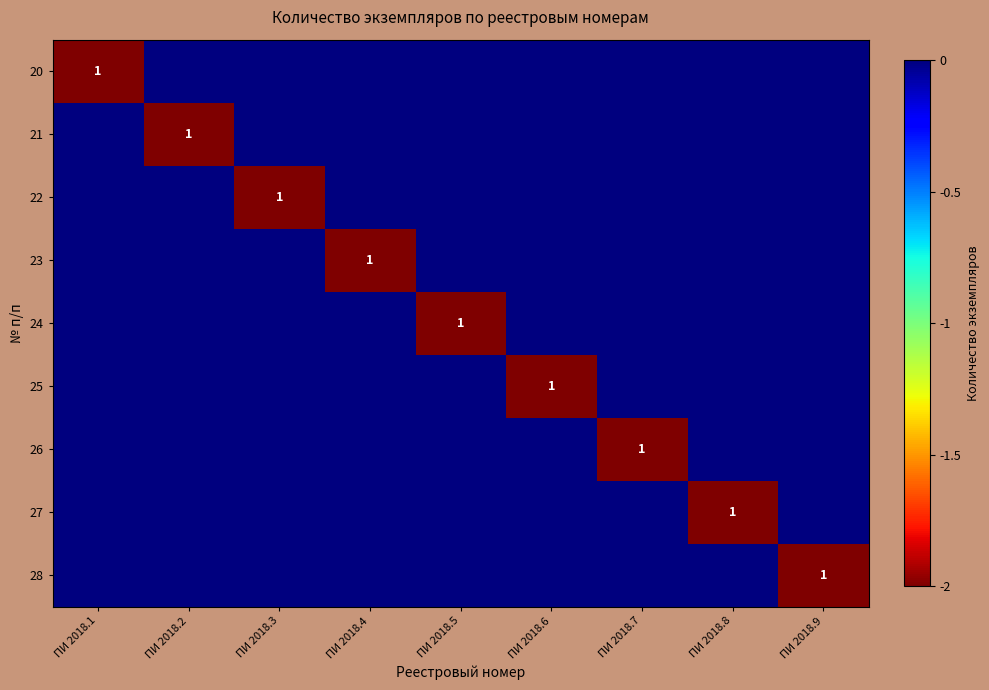

The 24 series shows -3 at ПИ 2018.5. True or false?

False